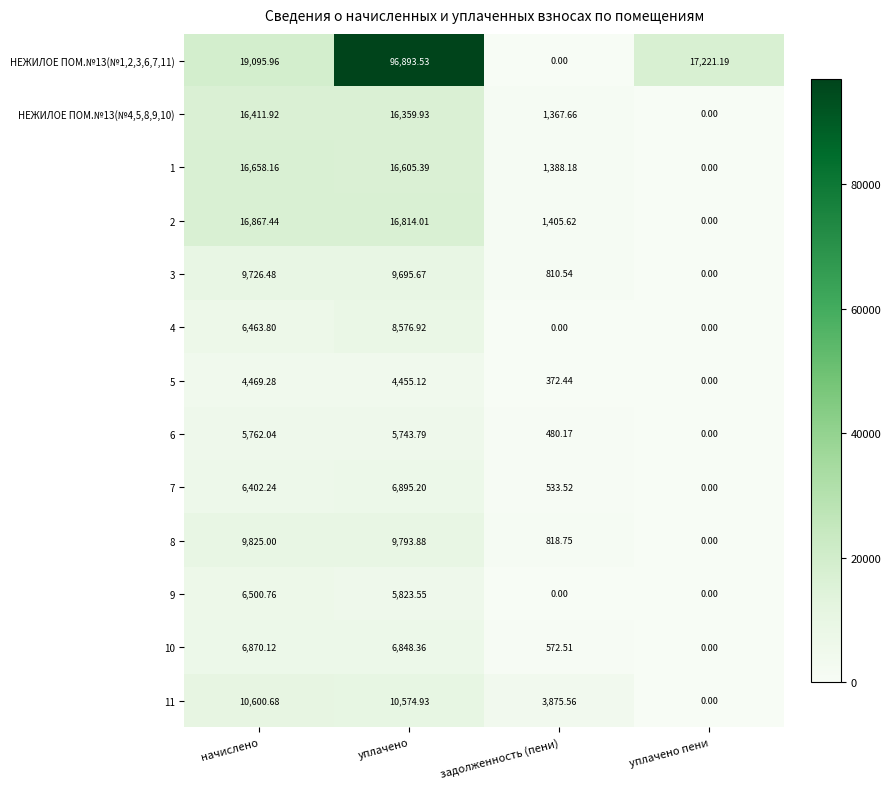

At which label does 11 reach its minimum?

уплачено пени